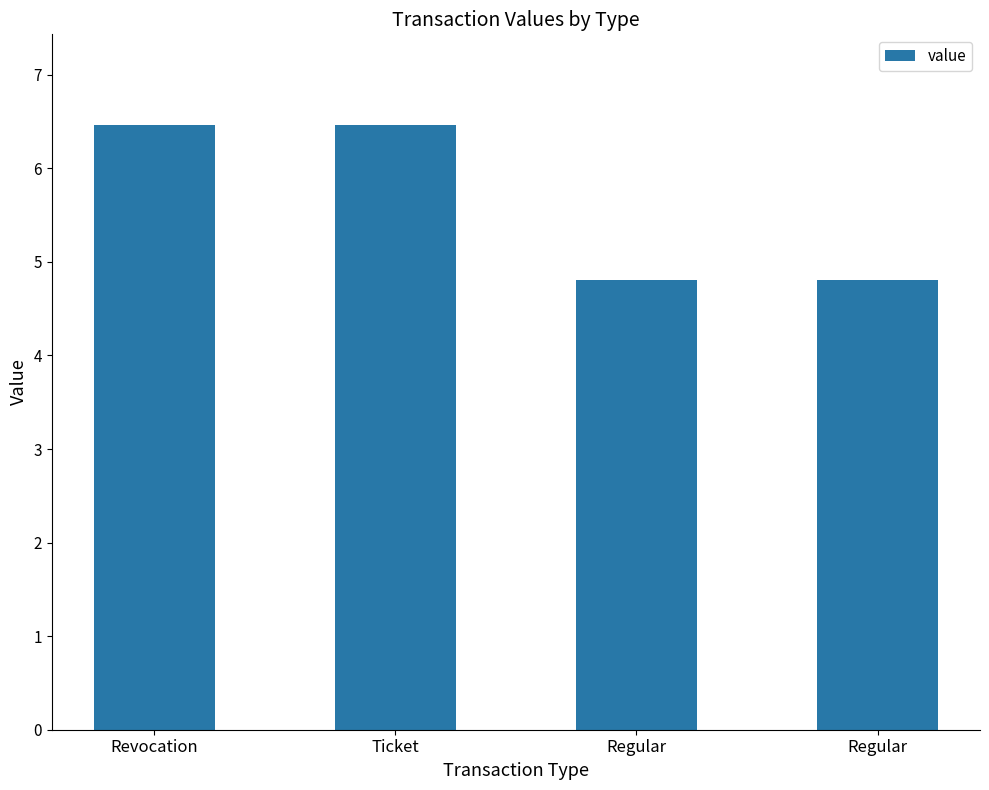

Which has a higher value, Regular or Revocation?

Revocation